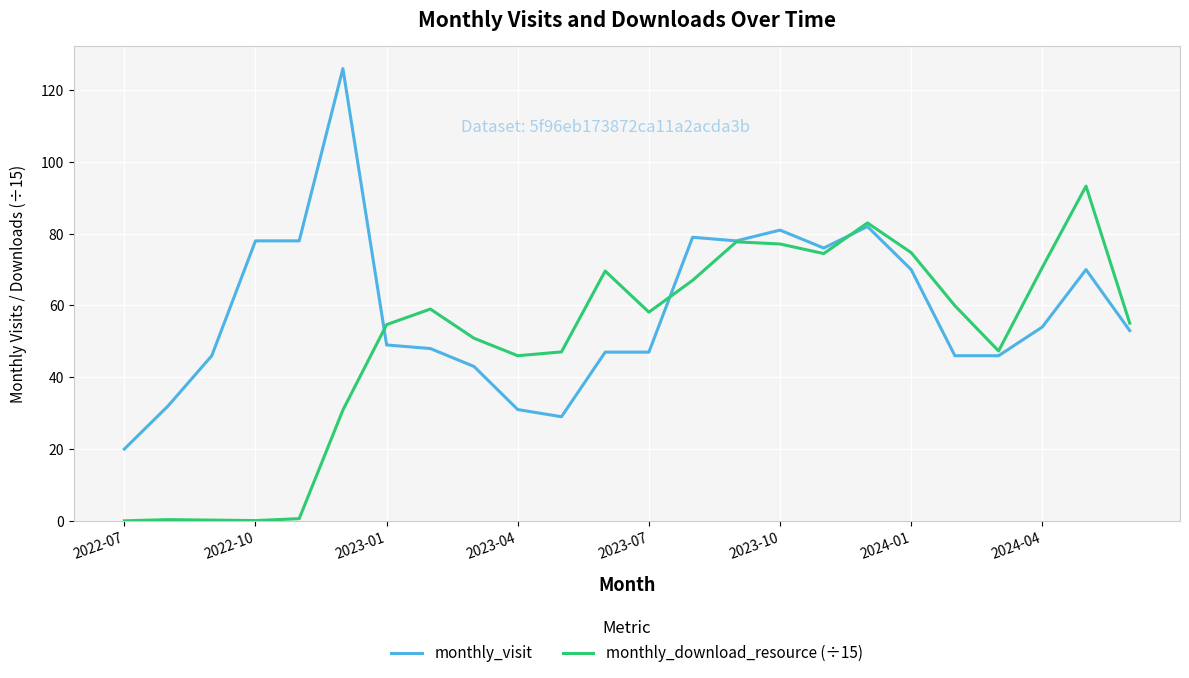

Rank the series by their average value, from highest to lowest.

monthly_visit, monthly_download_resource (÷15)